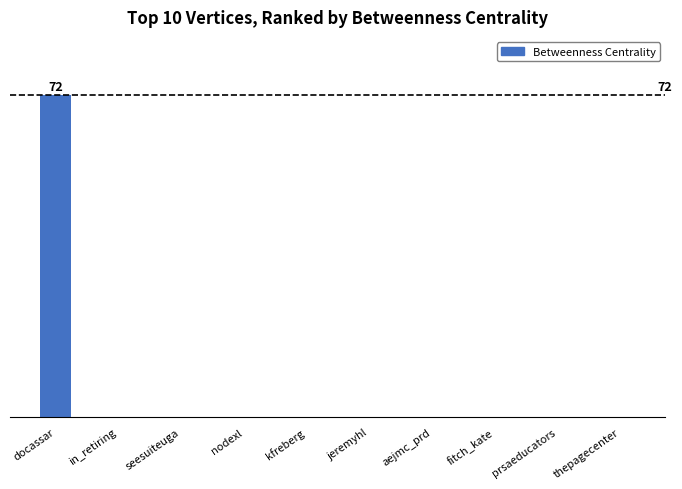

What is the difference between the maximum and minimum values?

72